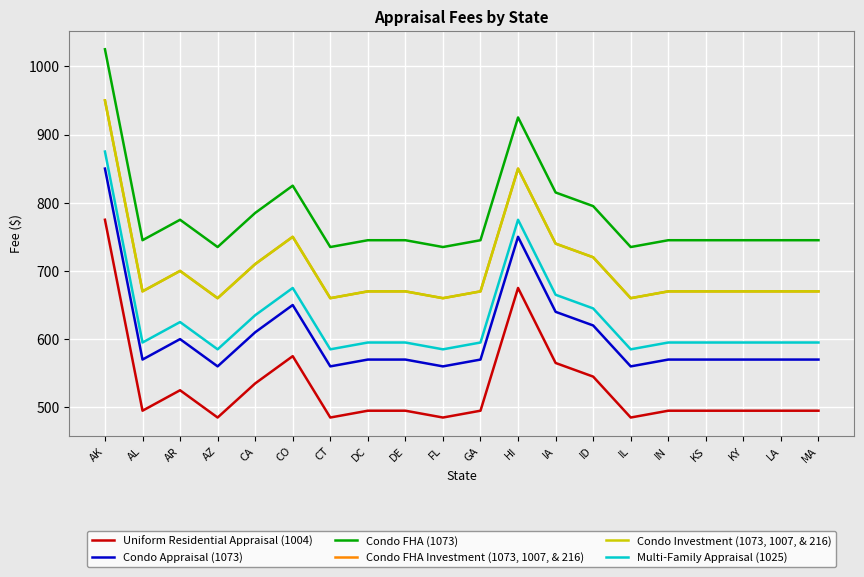

True or false: Condo Appraisal (1073) and Condo FHA (1073) intersect in this chart.

False